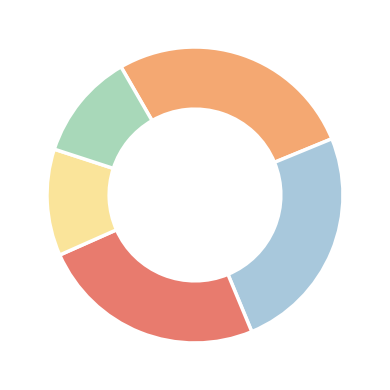

How many slices are in this pie chart?

5